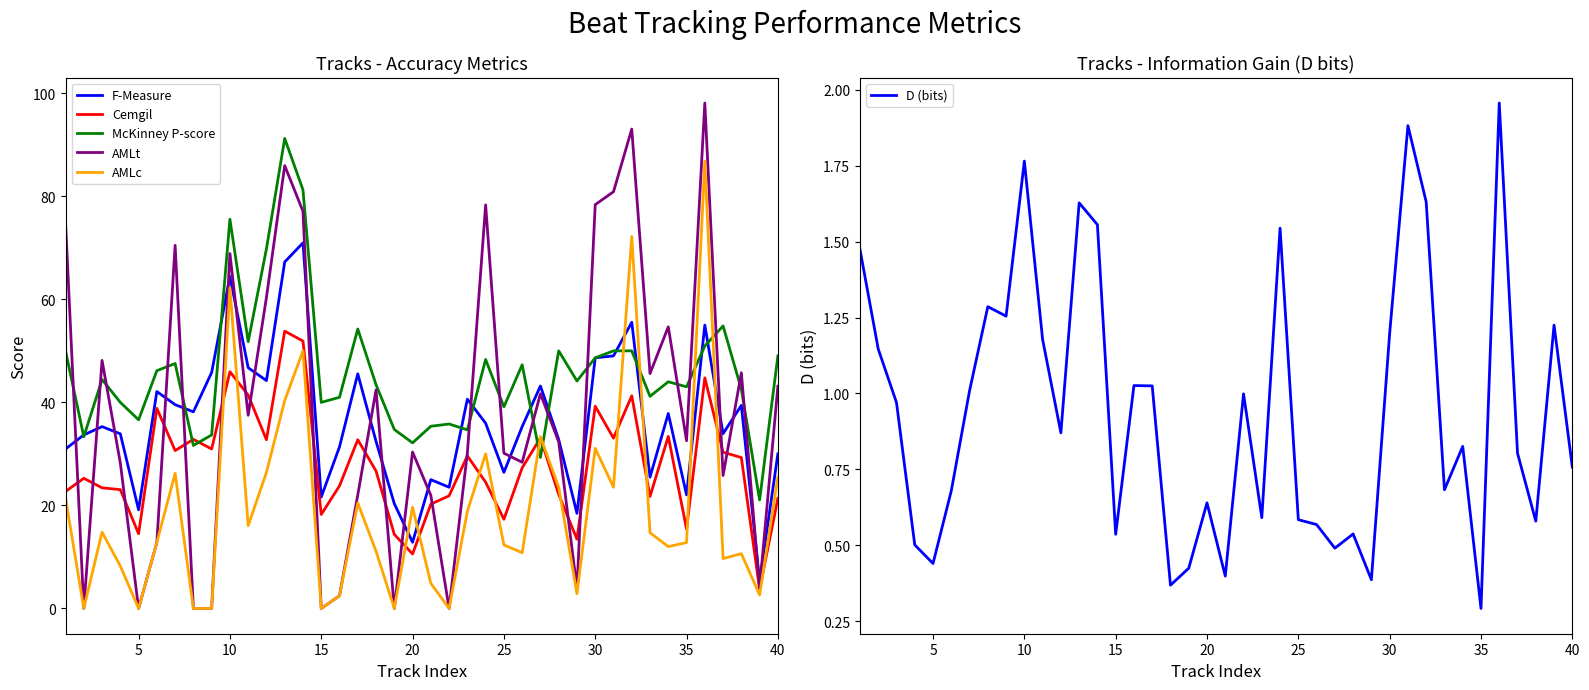

What is the minimum value for D (bits)?

0.3